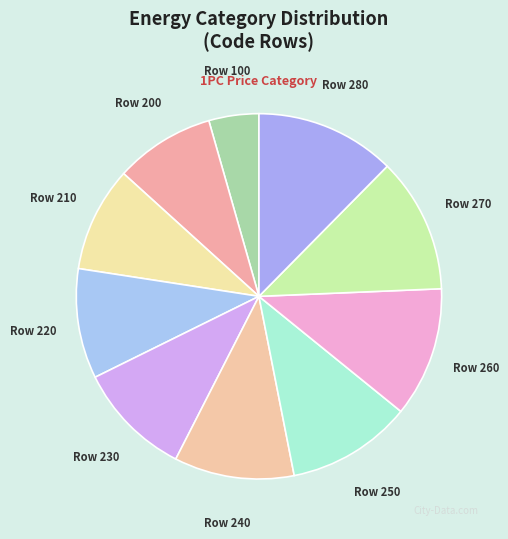

How many slices are in this pie chart?

10